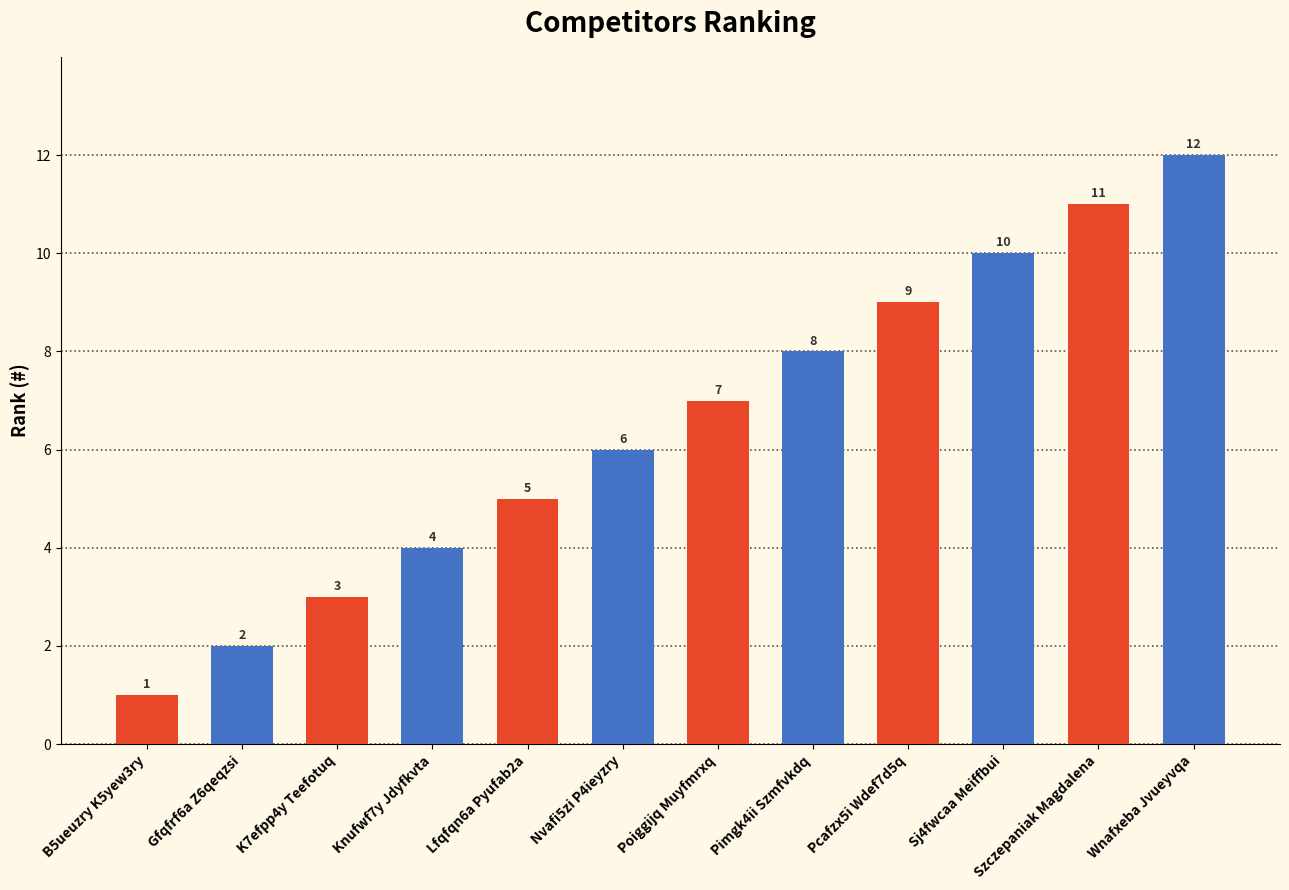

How many data points are less than 7?

6